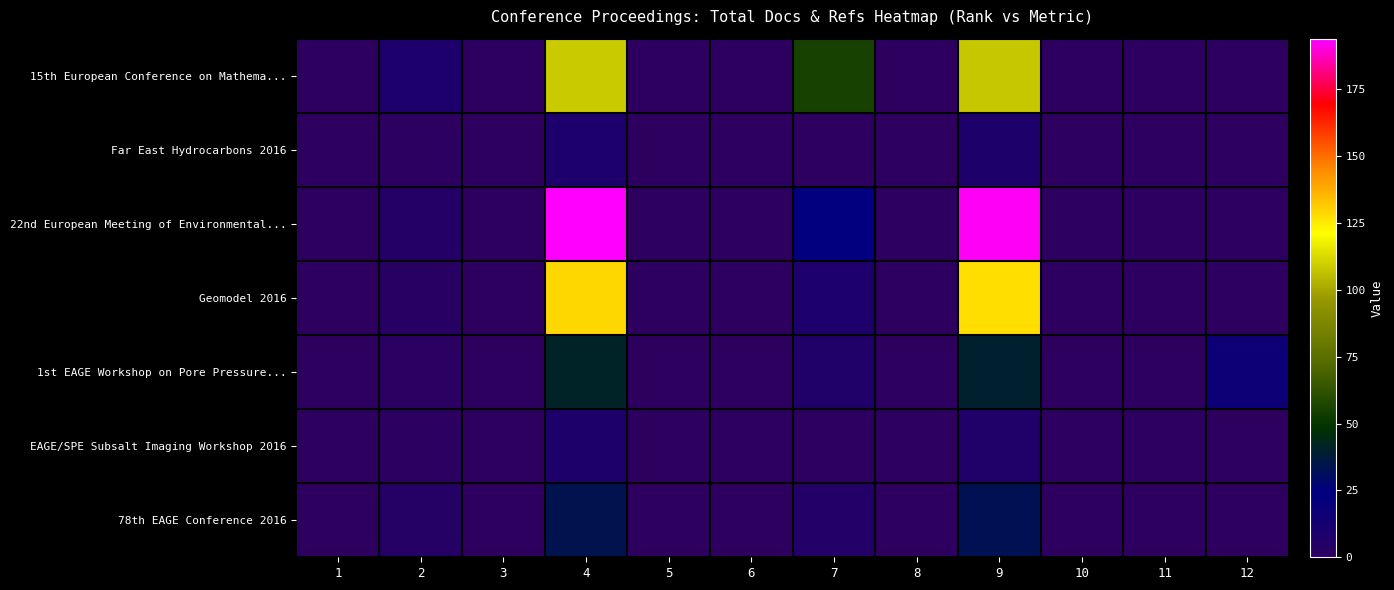

What is the total value across all series at 12?

17